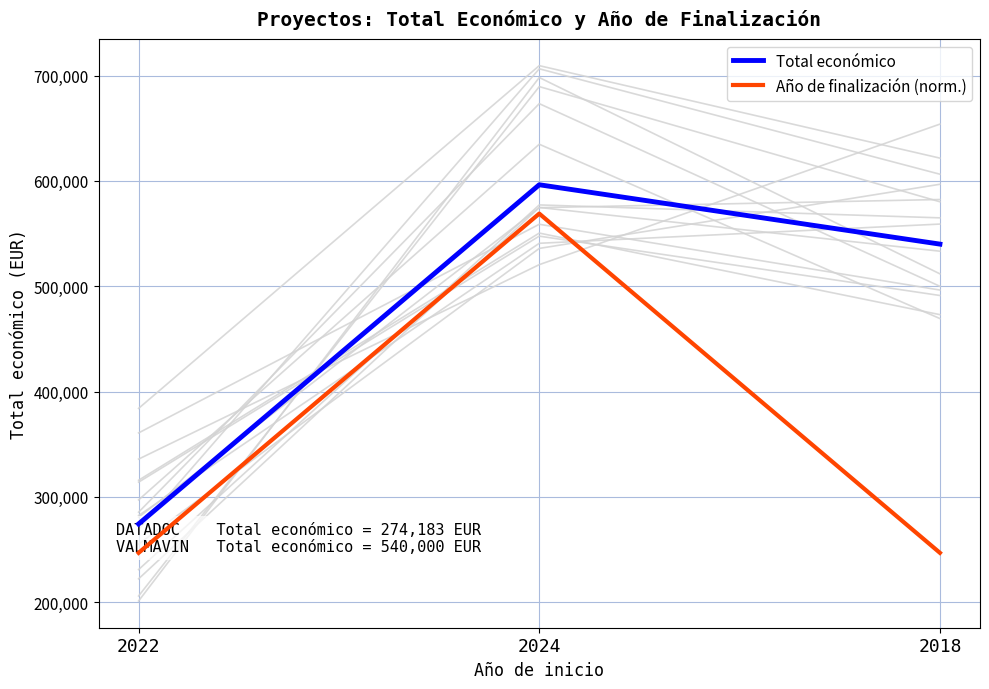

At which label does Año de finalización (norm.) reach its peak?

2024